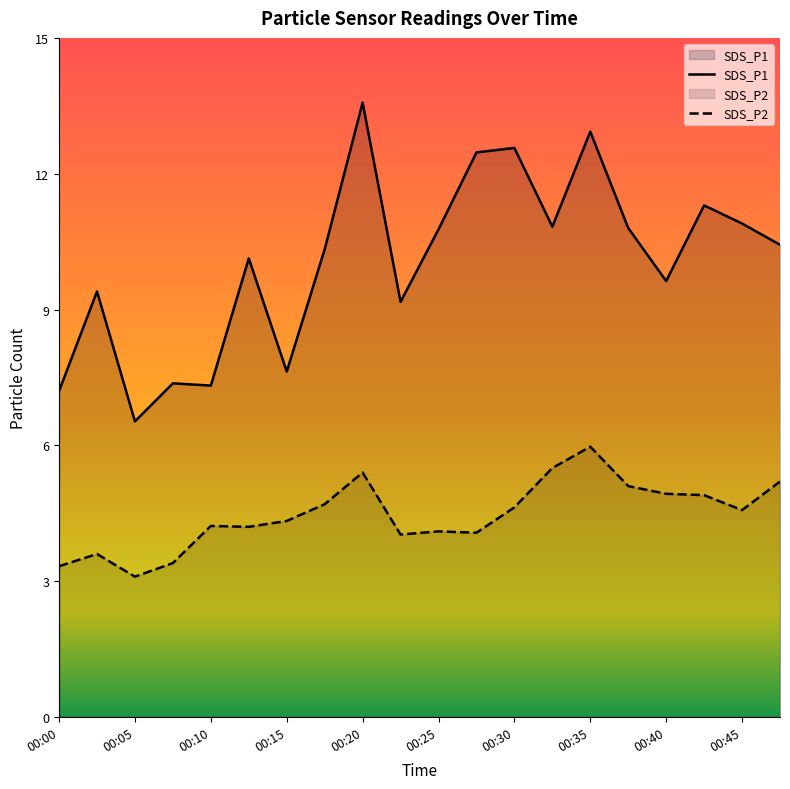

What are all the series names shown in the legend?

SDS_P1, SDS_P2